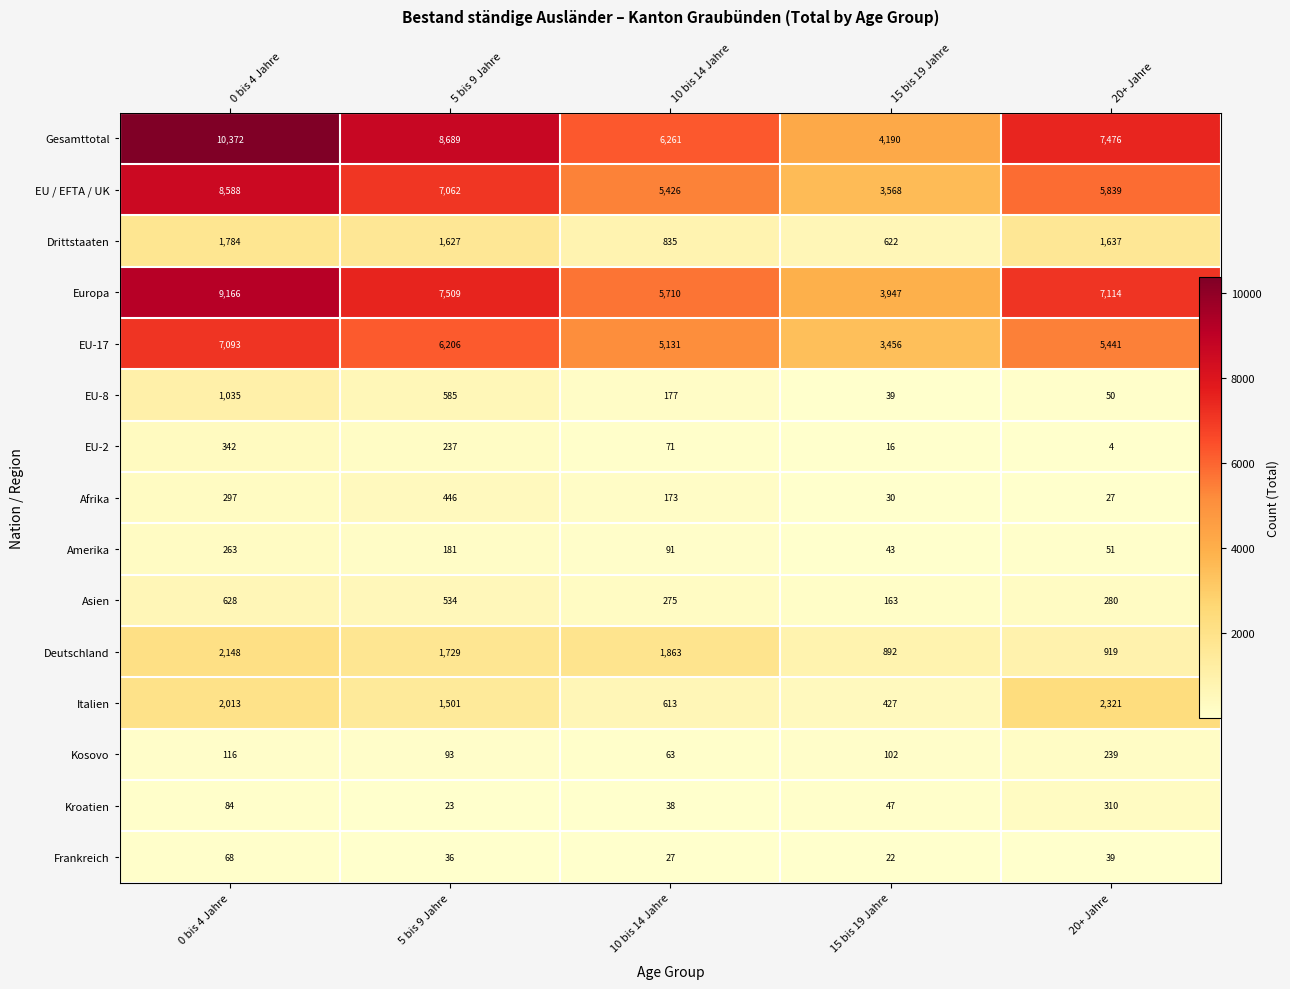

At which category does the chart reach its peak across all series?

0 bis 4 Jahre